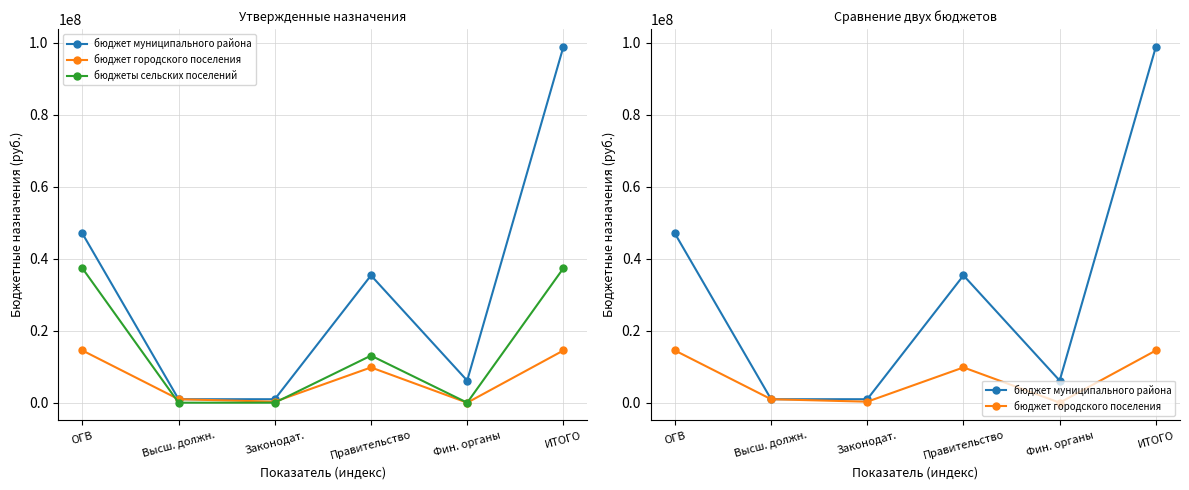

True or false: бюджет городского поселения has a value of 6858655 at Правительство.

False